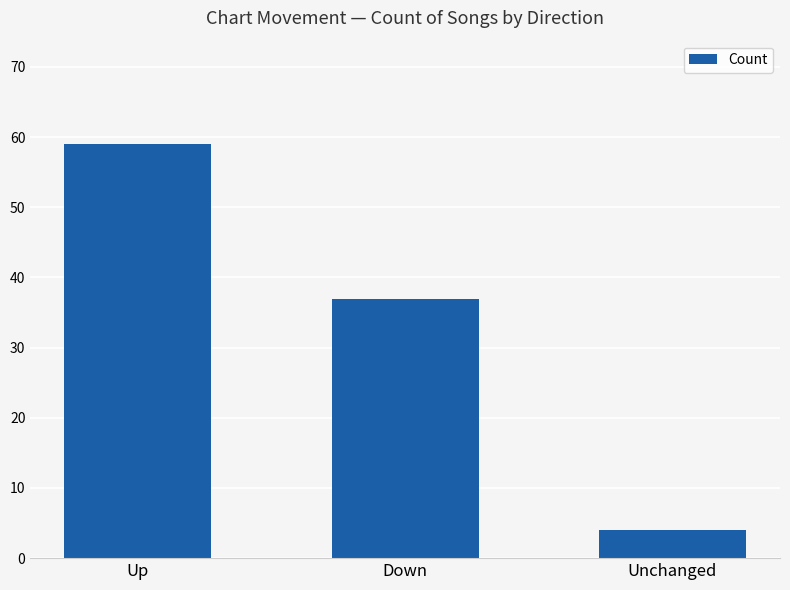

What is the difference between the maximum and minimum values?

55